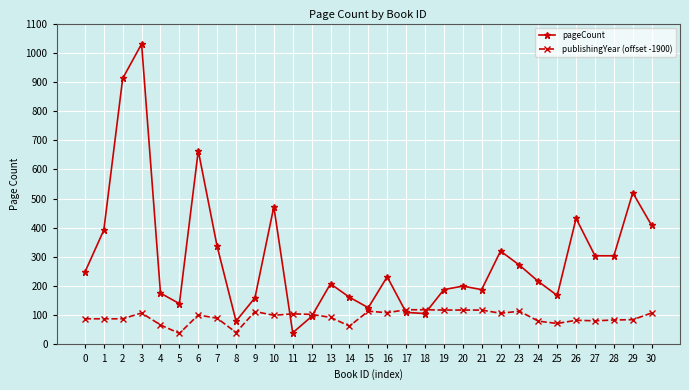

At which category is the sum across all series the highest?

3